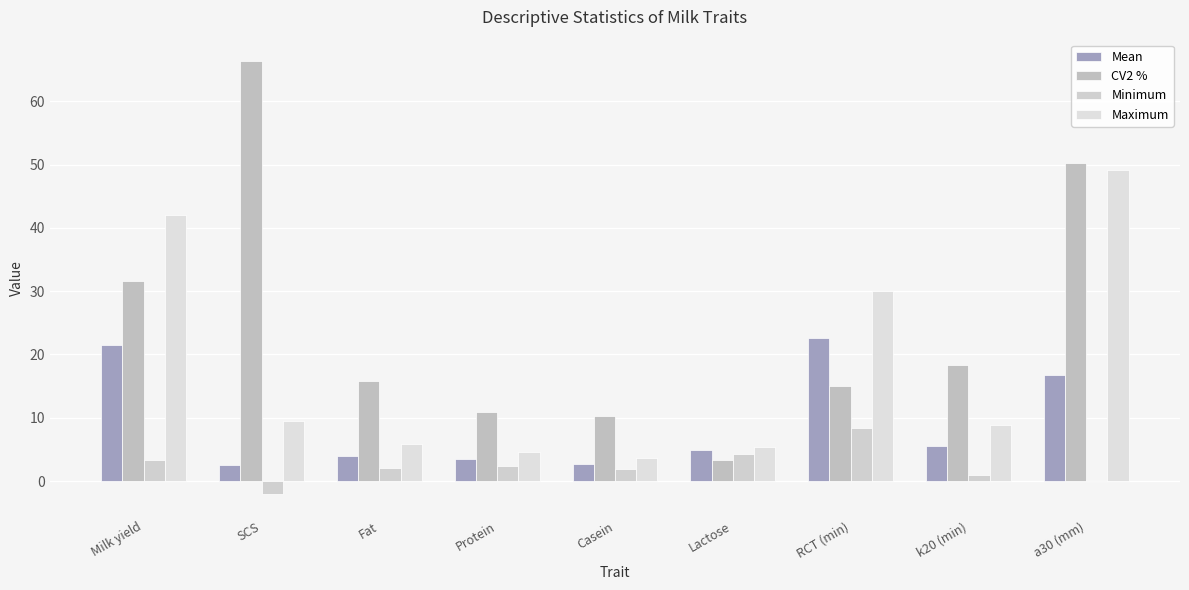

How many categories are shown in the chart?

9